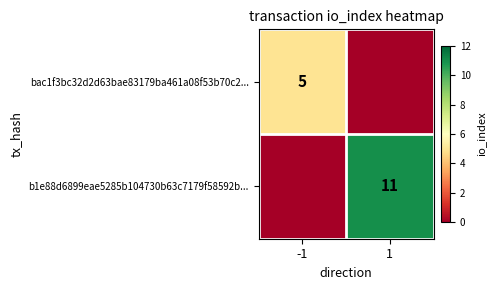

True or false: b1e88d6899eae5285b104730b63c7179f58592b... has a value of 19 at 1.

False